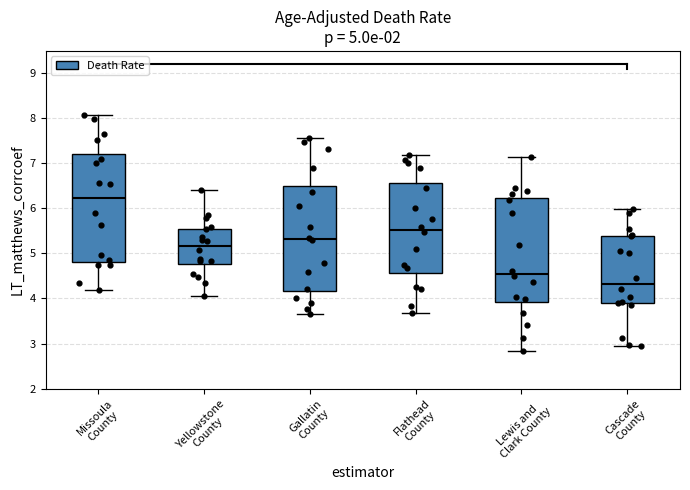

Which box's median line is the highest?

Missoula County